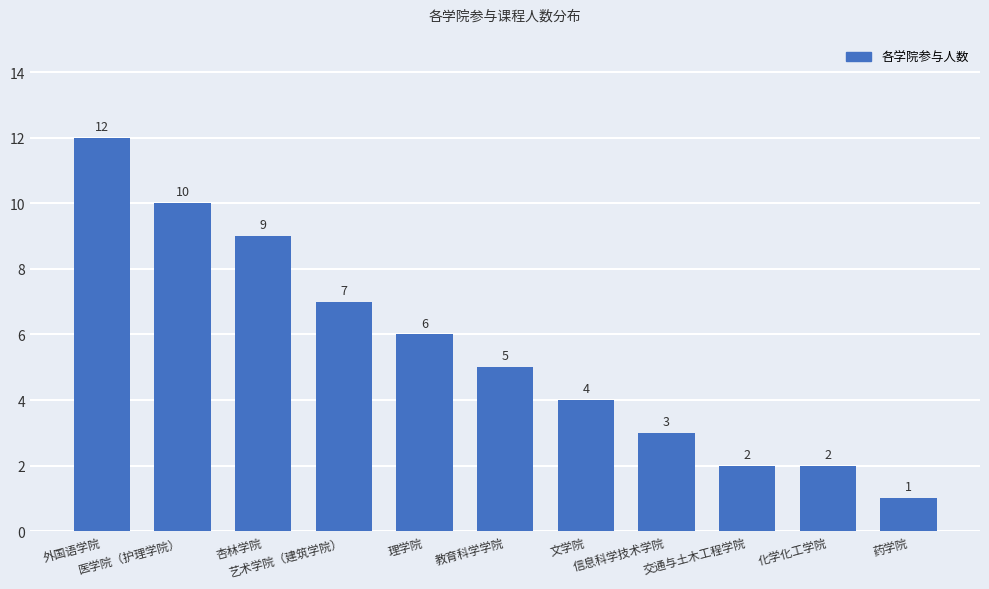

What position from the left is 杏林学院?

3